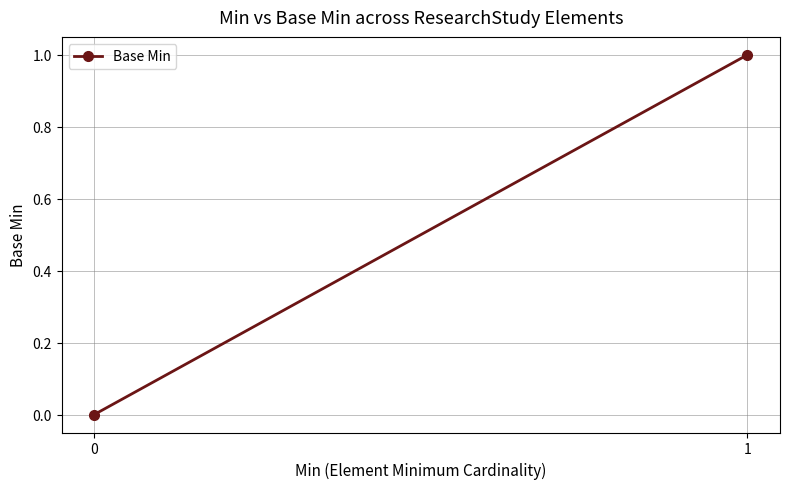

Rank the categories by value from highest to lowest.

1, 0